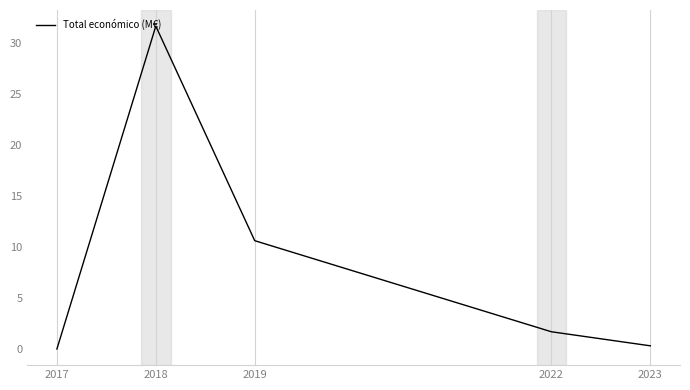

What is the average value?

8.9